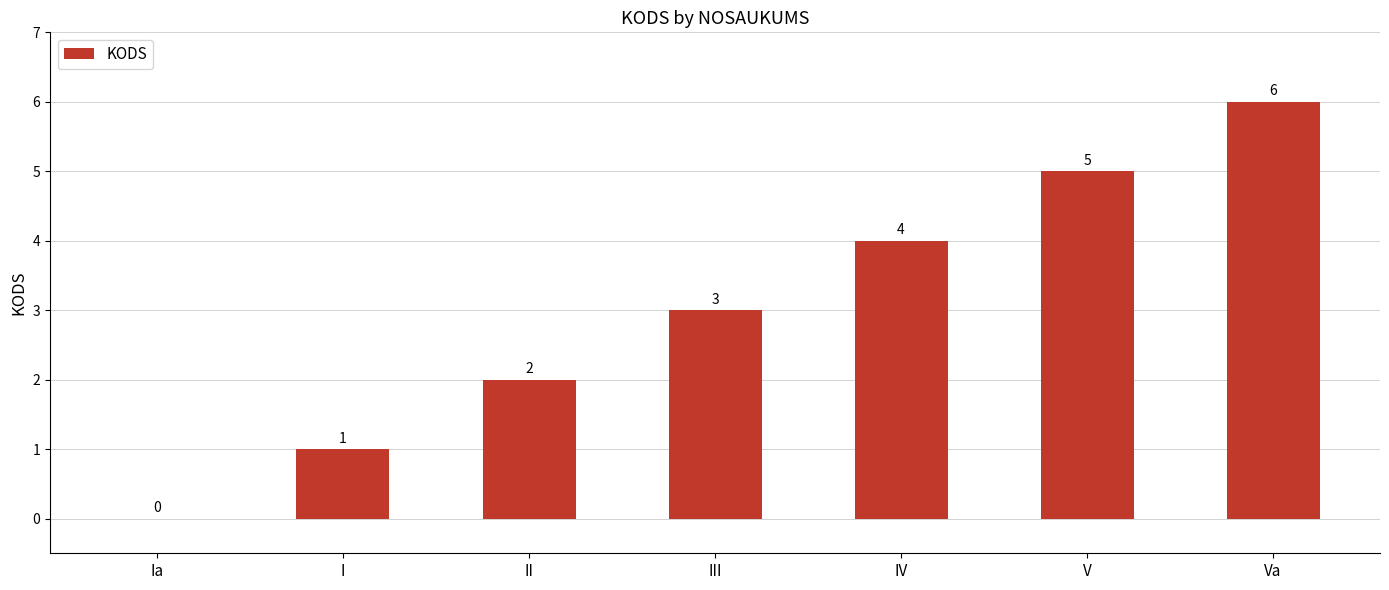

Is it true that the value at I is 1?

True